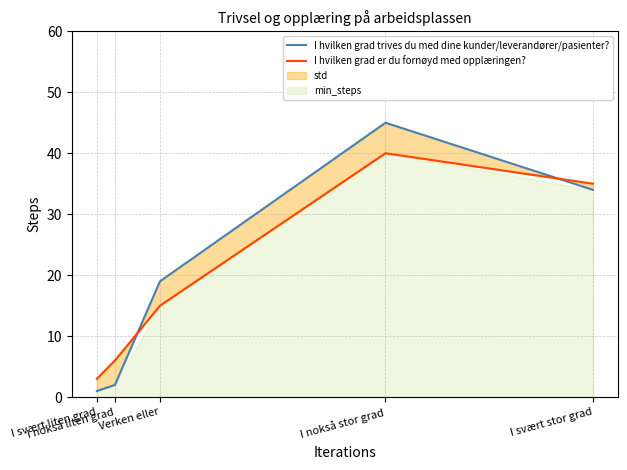

Rank the series at Verken eller from lowest to highest value.

I hvilken grad er du fornøyd med opplæringen?, I hvilken grad trives du med dine kunder/leverandører/pasienter?